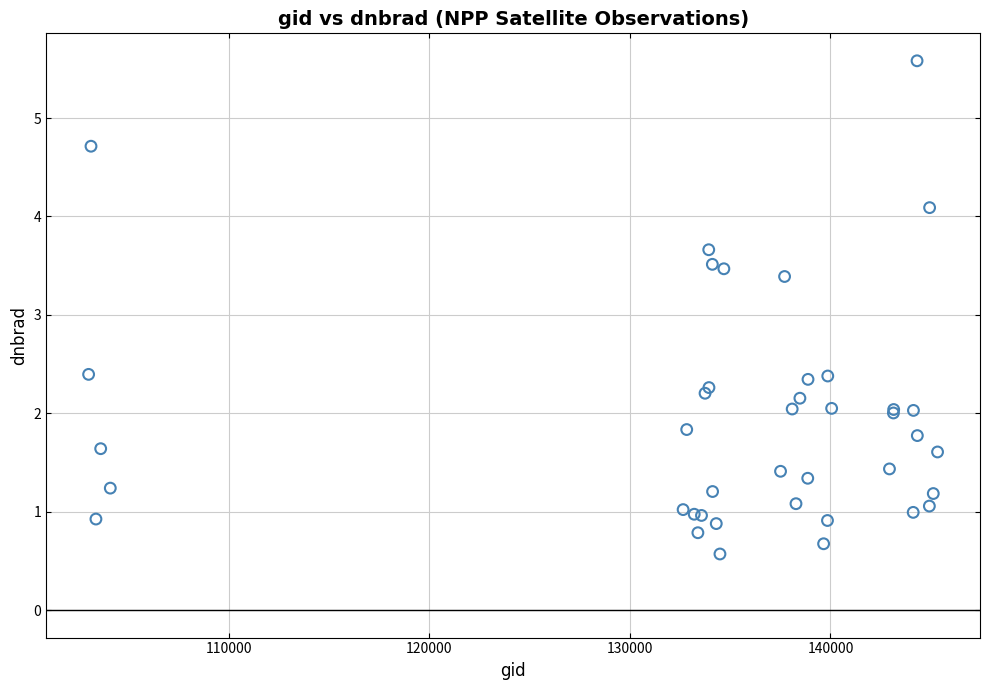

What Y value in the scatter plot is closest to 3?

3.4